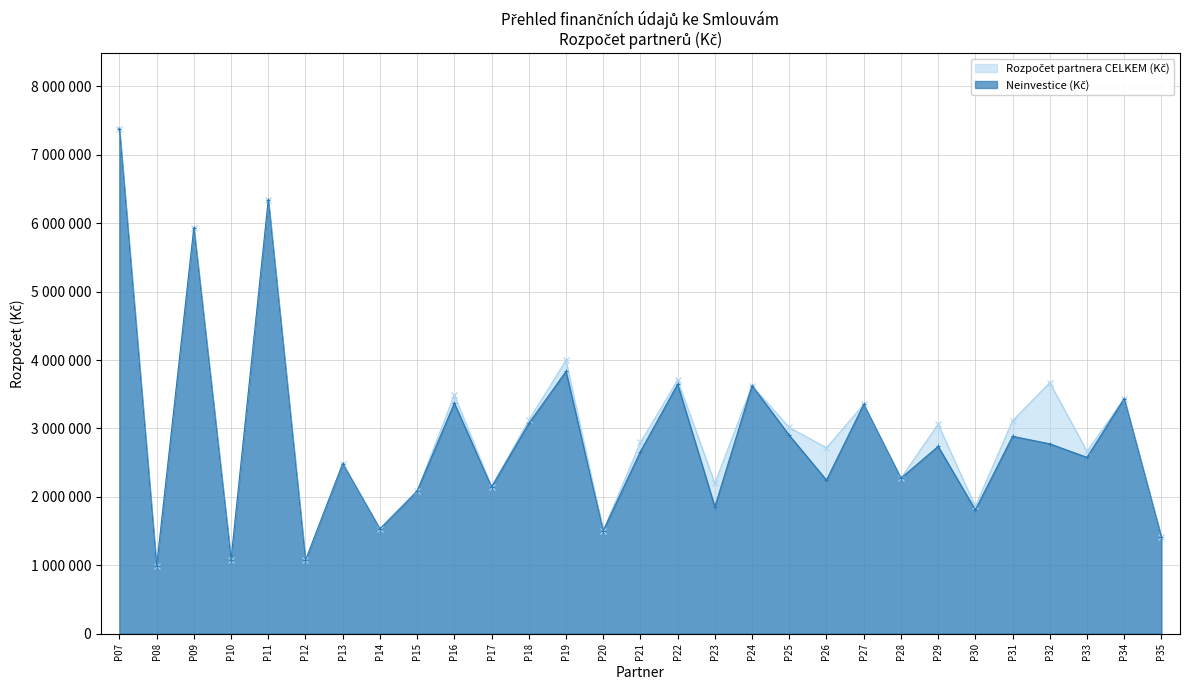

True or false: Neinvestice (Kč) has more than 1 points higher than both neighbors.

True